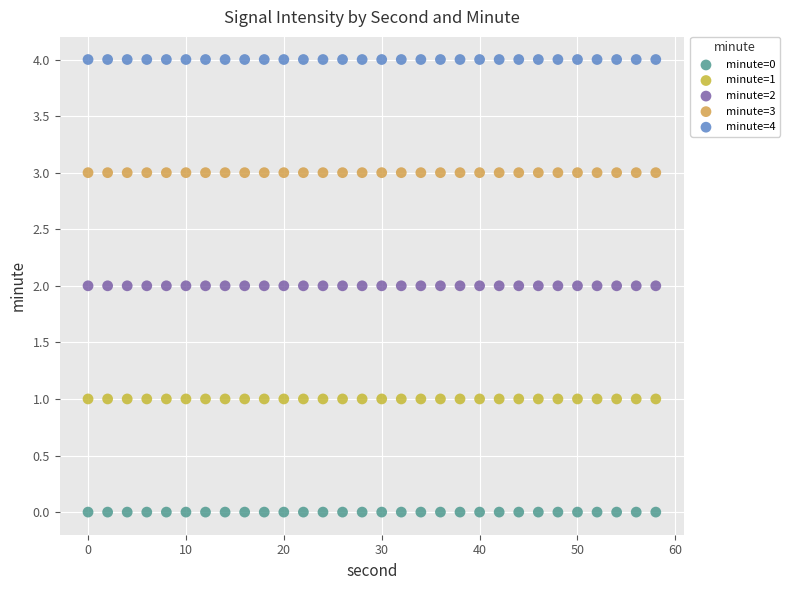

Which series contains the highest Y value?

minute=4